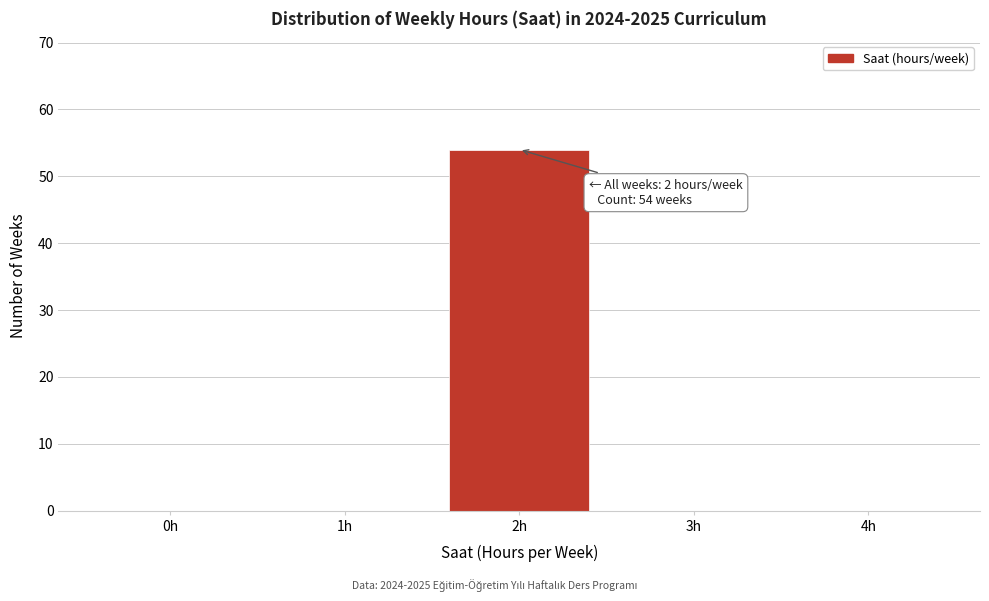

Reading left to right, extract all data points from this chart.

0h=0	1h=0	2h=54	3h=0	4h=0